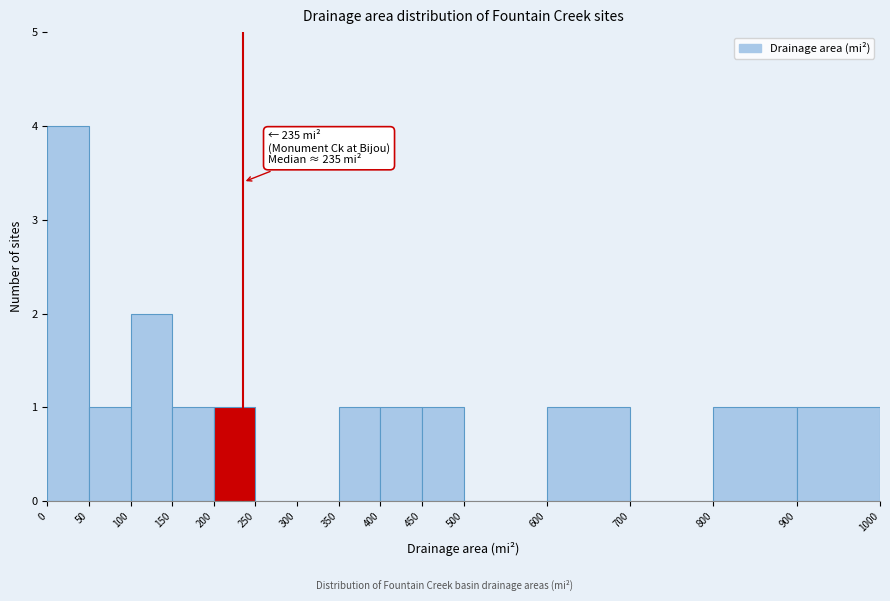

Over which range of the x-axis is the bar tallest?

0 to 50